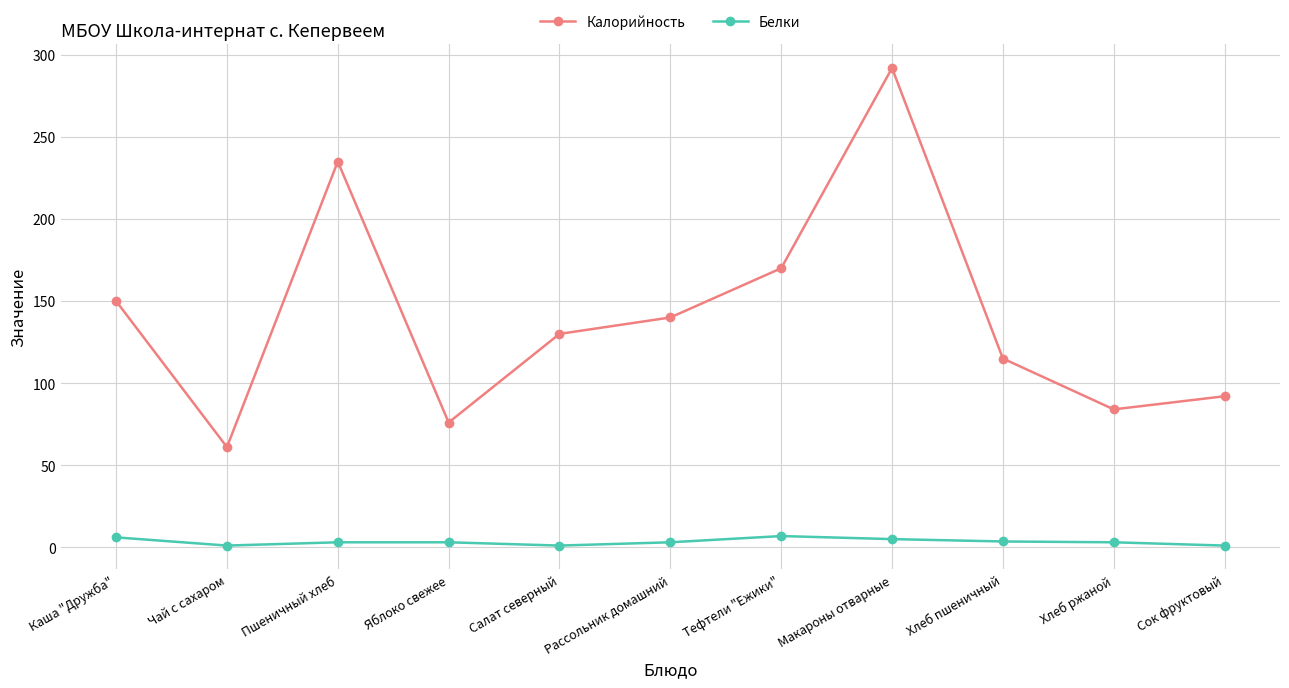

Does the chart have visible grid lines?

Yes